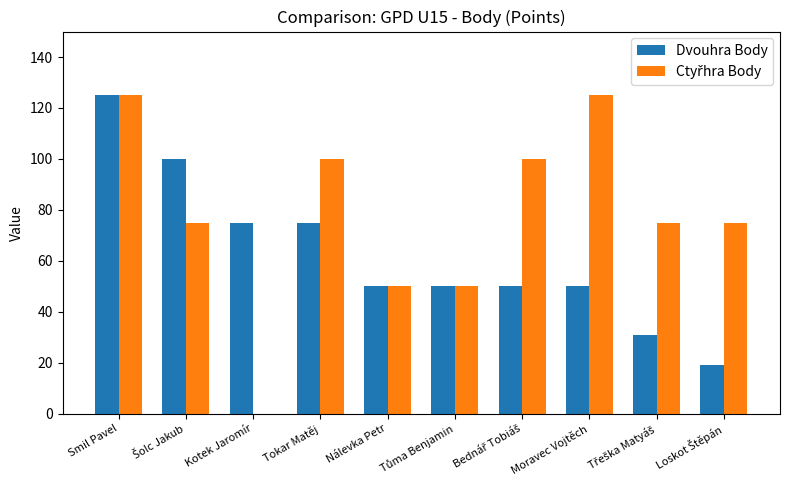

Are the bars grouped side by side (vs. stacked)?

Yes